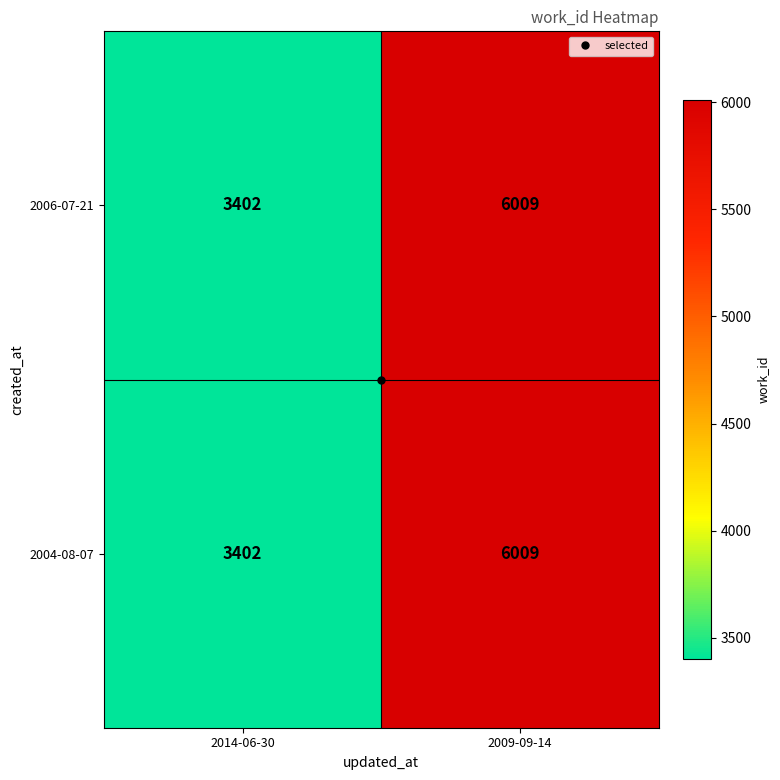

How many distinct data groups are displayed?

2